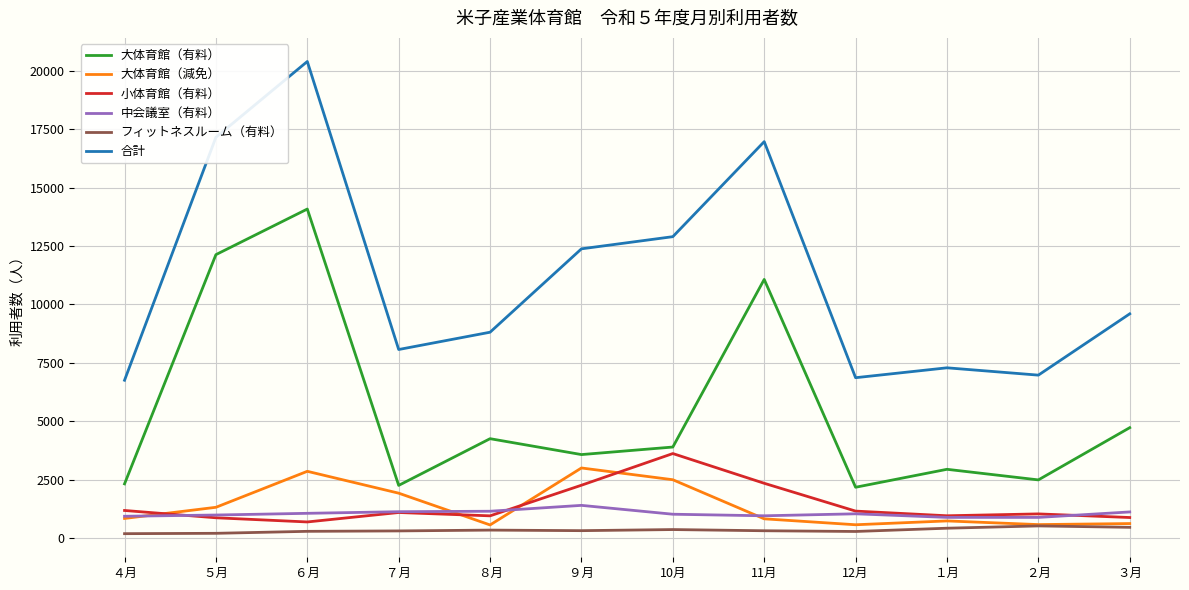

The value of 大体育館（減免） at ４月 is 831. True or false?

True